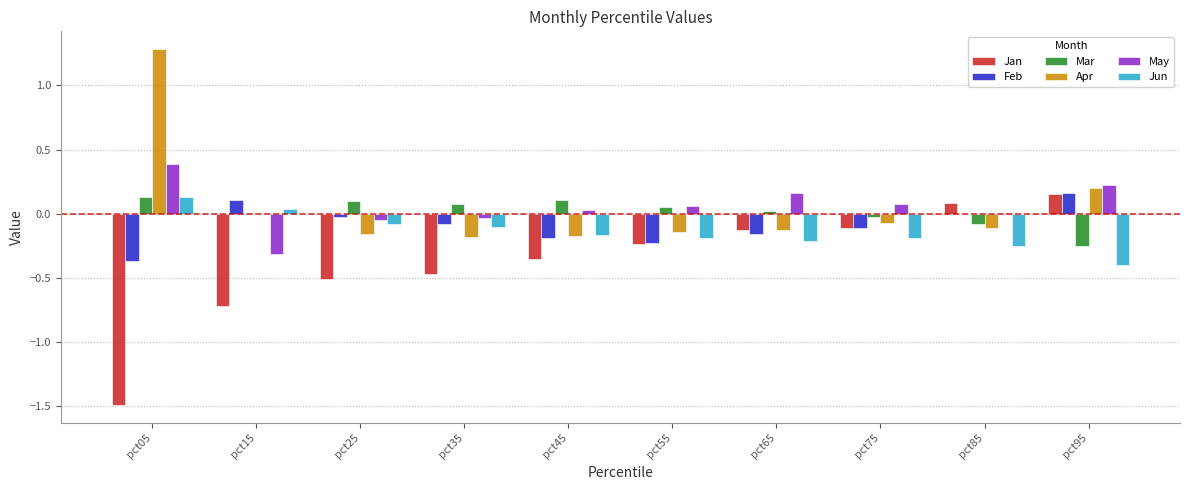

Where does the Apr series first go above 0?

pct05